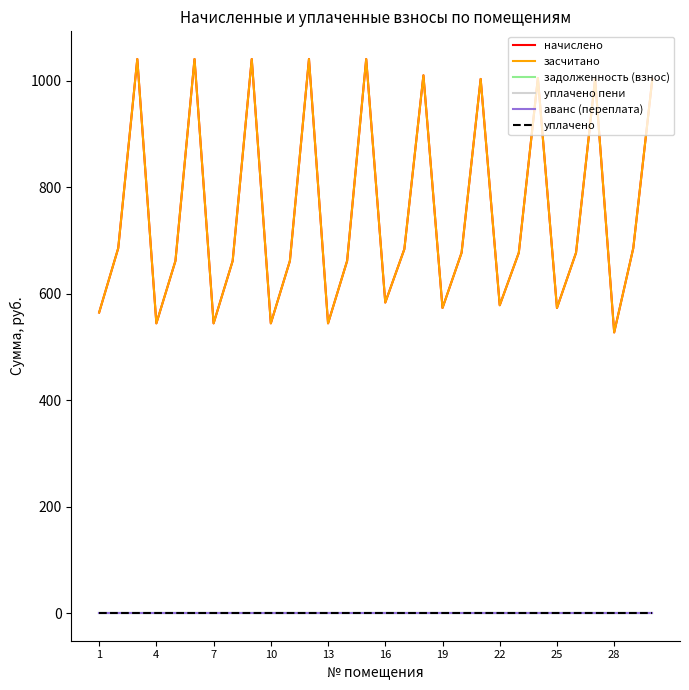

Does the chart display data point markers on the line(s)?

No